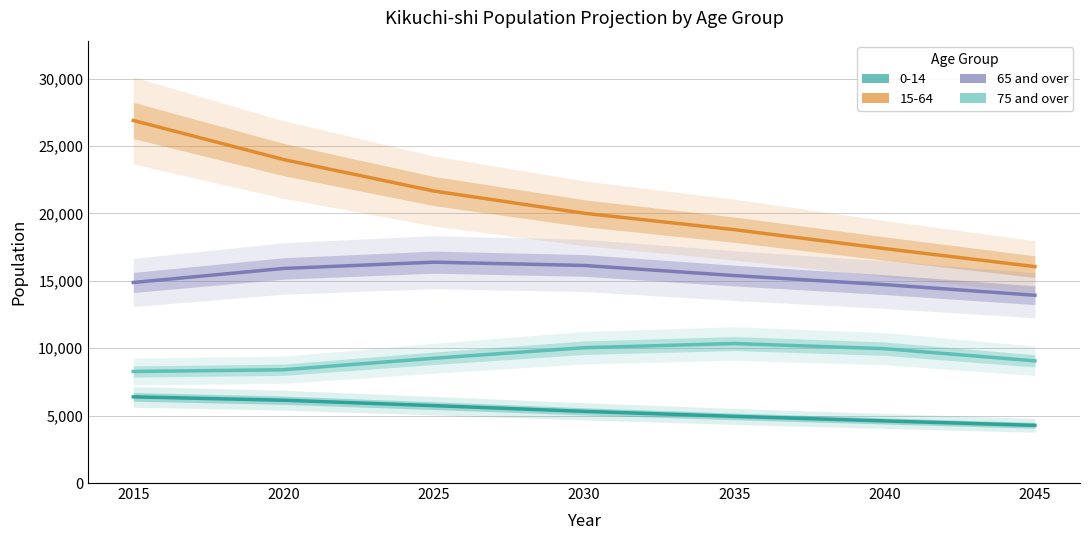

What is the minimum value for 65 and over?

13931